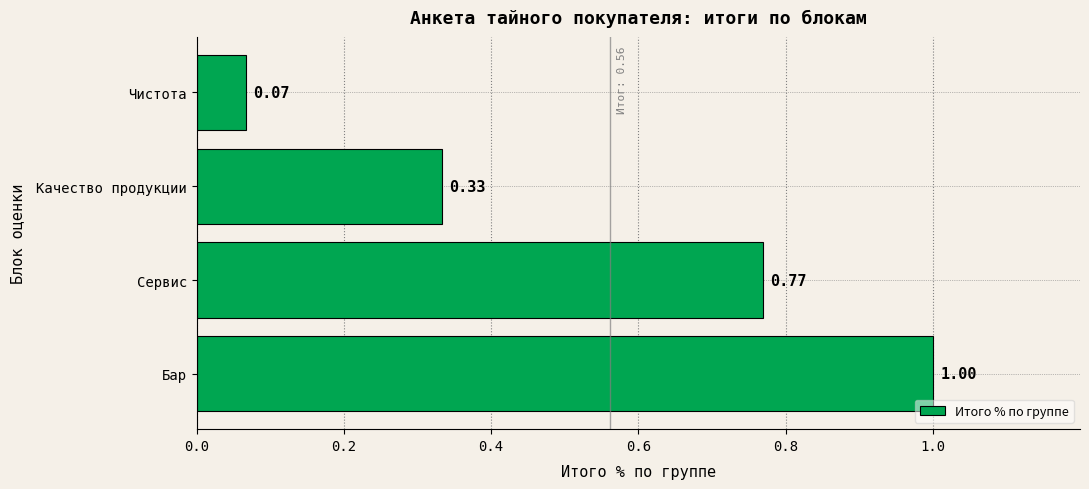

What is the sum of the values at Бар and Чистота?

1.1